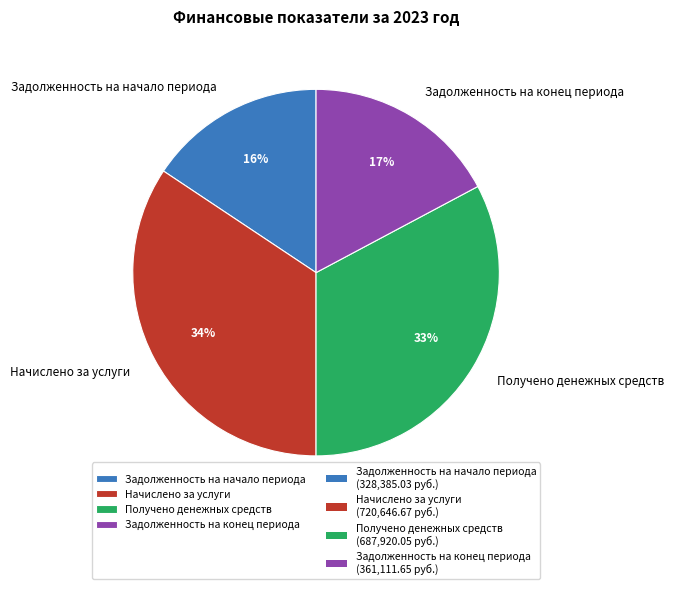

Rank the categories by value from highest to lowest.

Начислено за услуги, Получено денежных средств, Задолженность на конец периода, Задолженность на начало периода